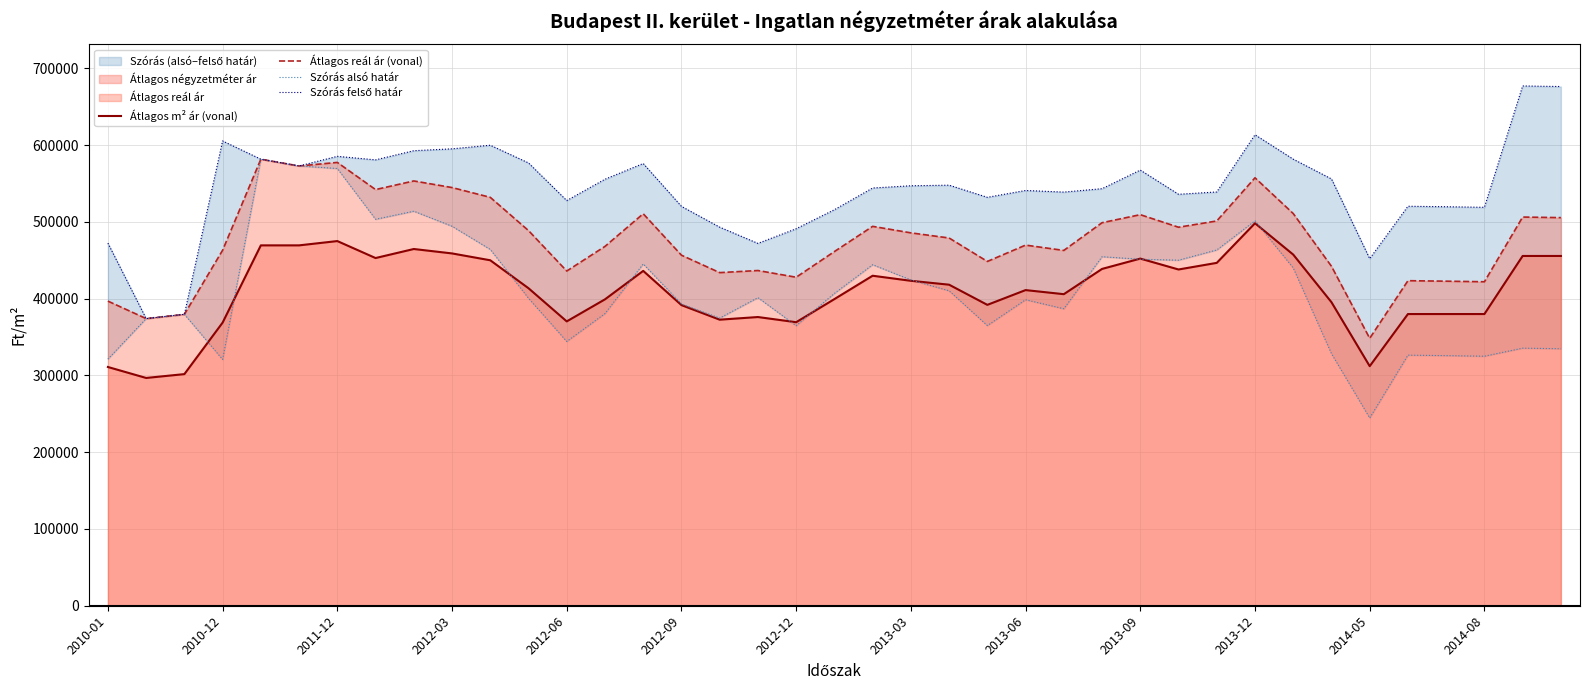

The value of Átlagos reál ár (vonal) at 2014-05 is 348372. True or false?

True